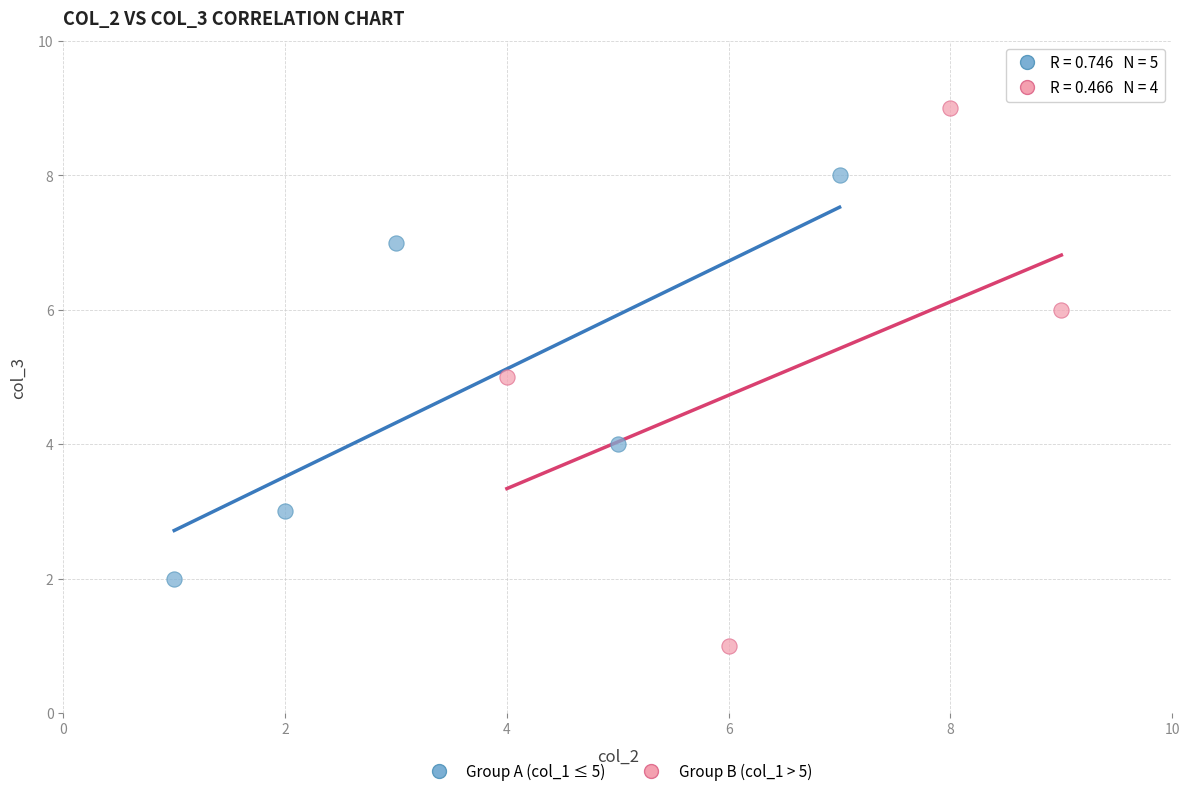

Which series reaches the minimum Y coordinate?

Group B (col_1 > 5)